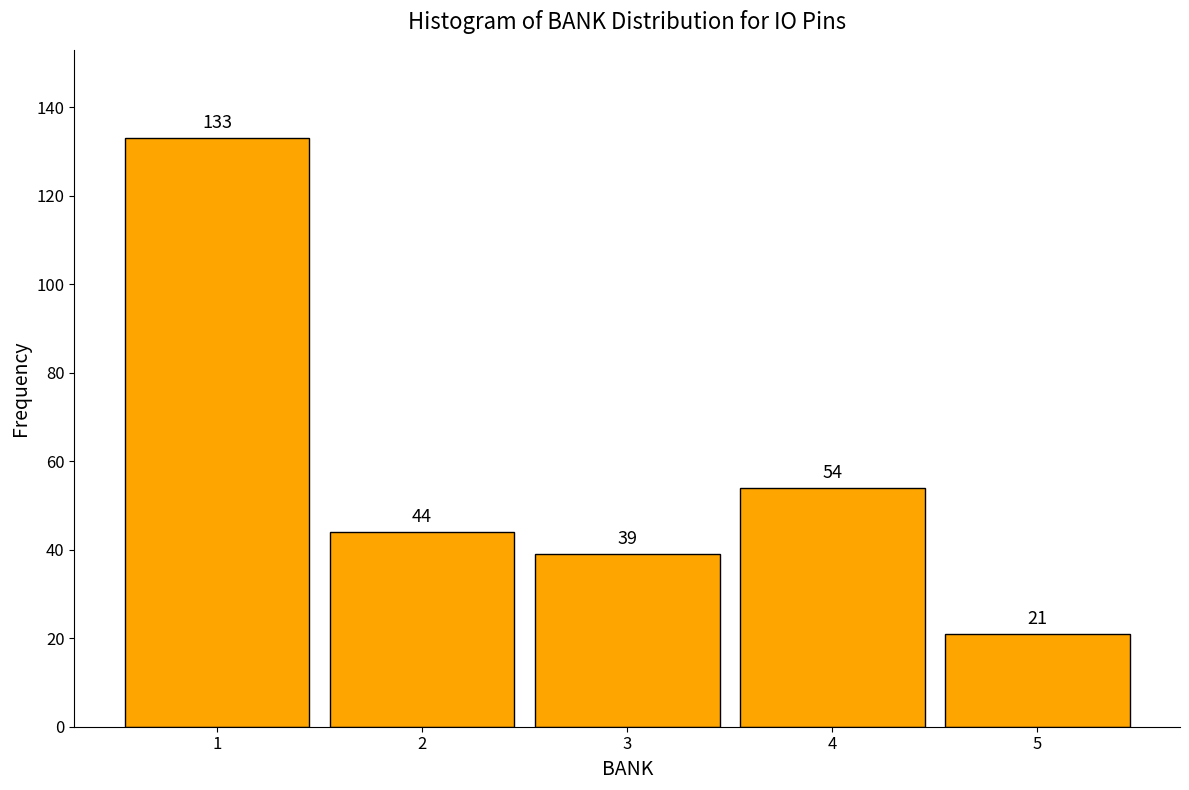

Which range on the x-axis has the tallest bar?

0.5 to 1.5